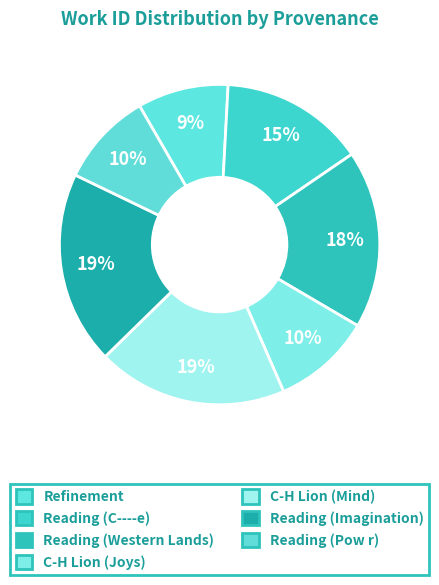

How many slices are in this pie chart?

7